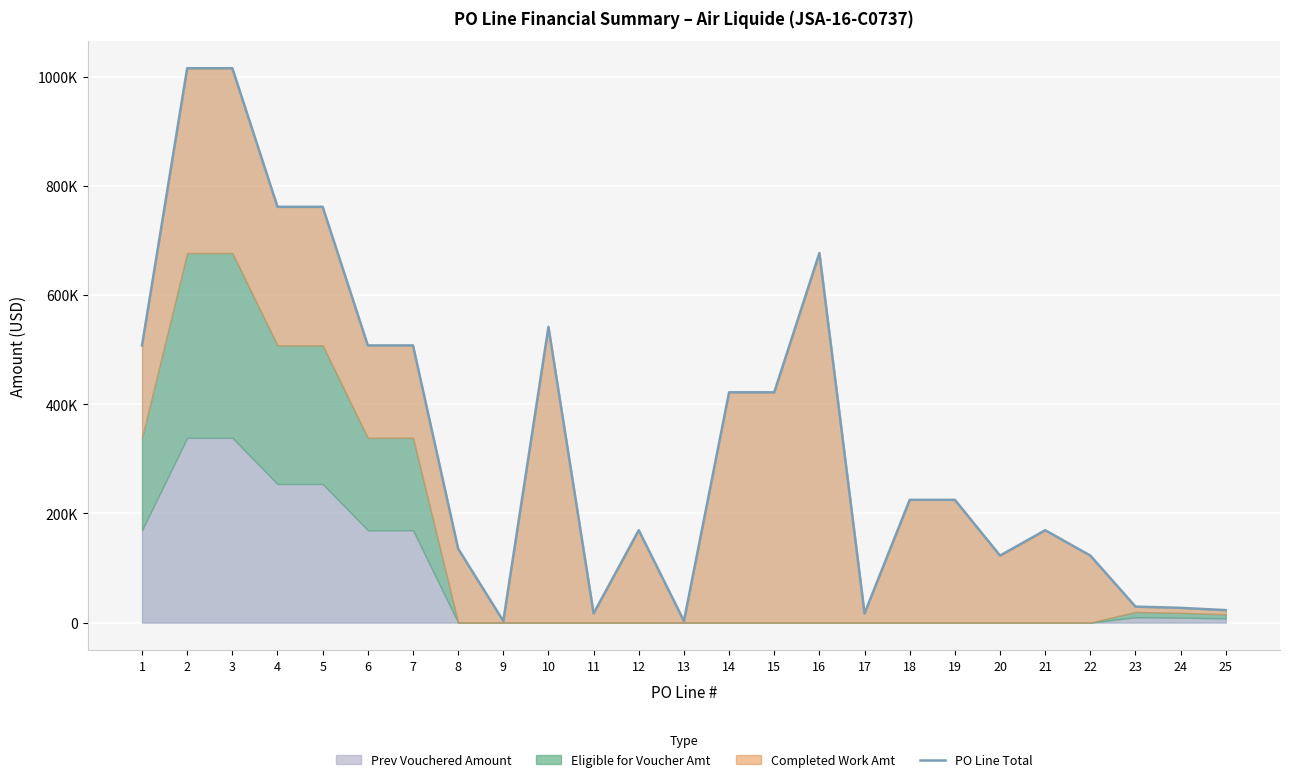

Rank the categories by value from highest to lowest.

2, 3, 4, 5, 16, 10, 1, 6, 7, 14, 15, 18, 19, 12, 21, 8, 20, 22, 23, 24, 25, 11, 17, 9, 13